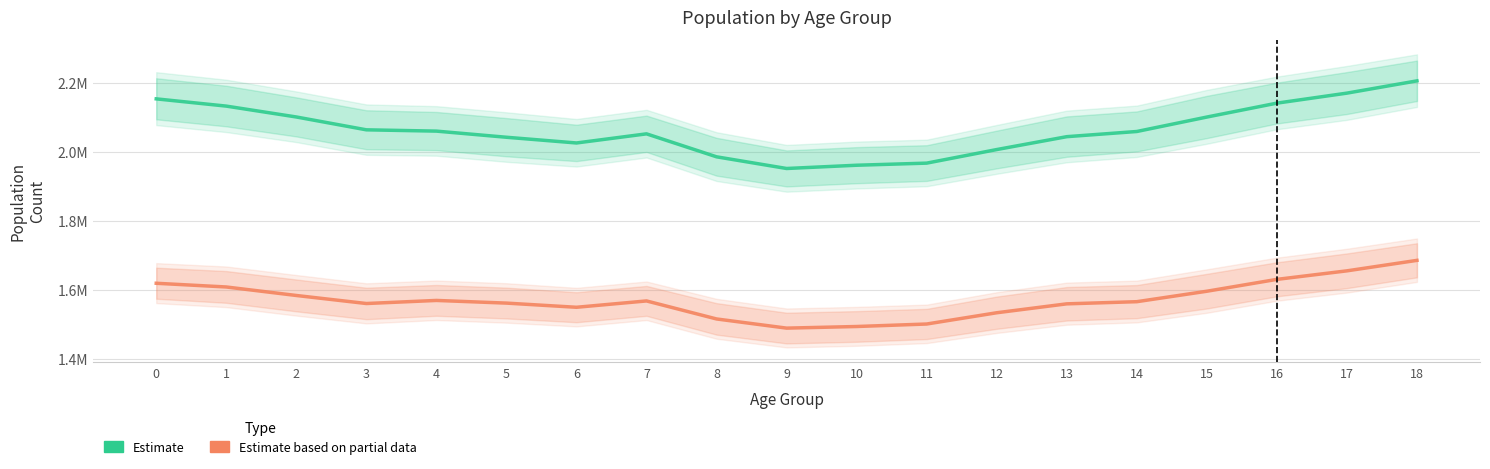

At which category does the chart reach its minimum across all series?

9